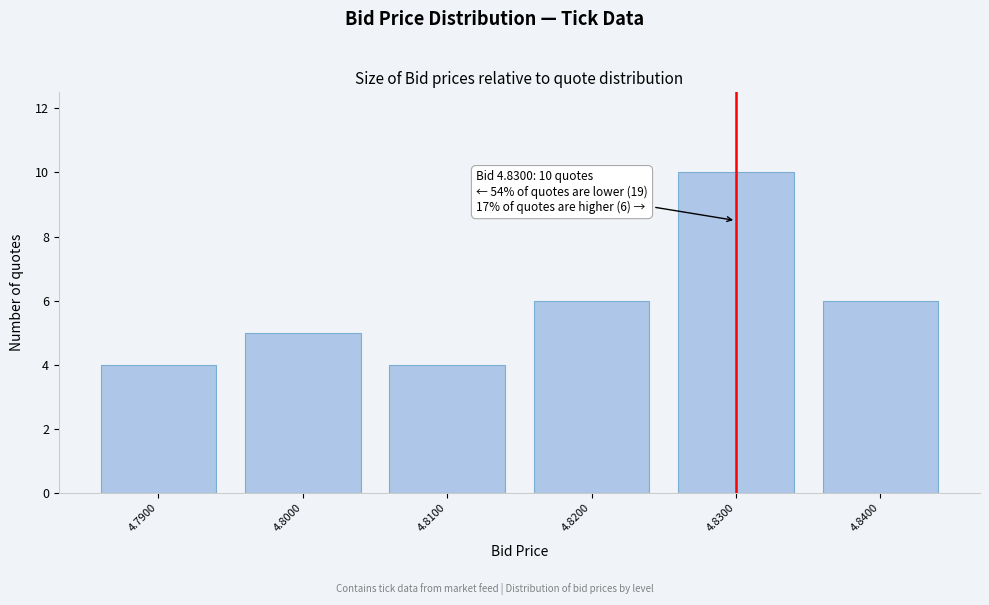

Reading right to left, list all the values displayed in this chart.

4.8400=6	4.8300=10	4.8200=6	4.8100=4	4.8000=5	4.7900=4